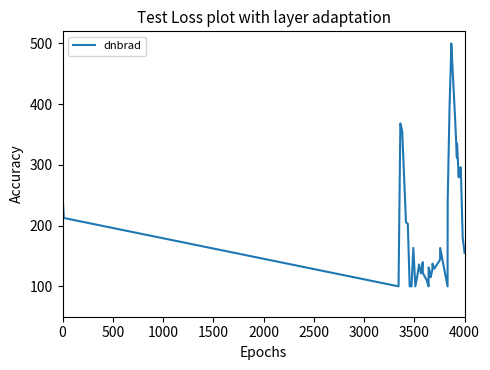

What is the smallest value displayed?

100.0